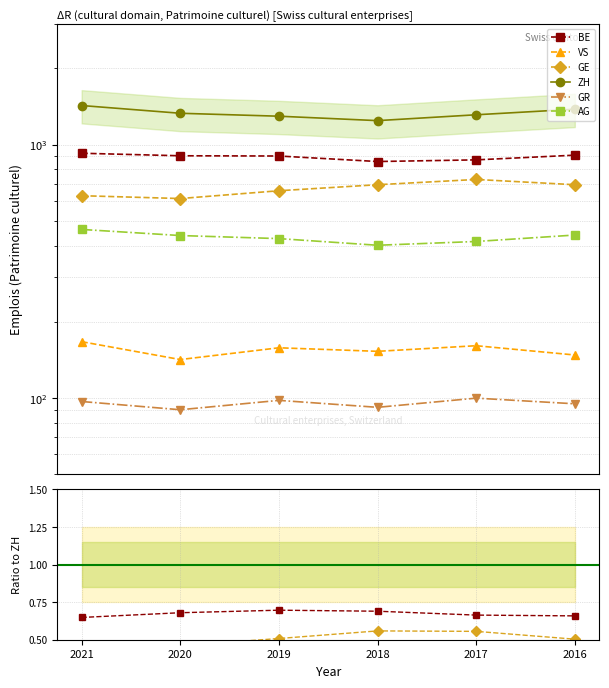

What is the greatest value displayed?

1427.0